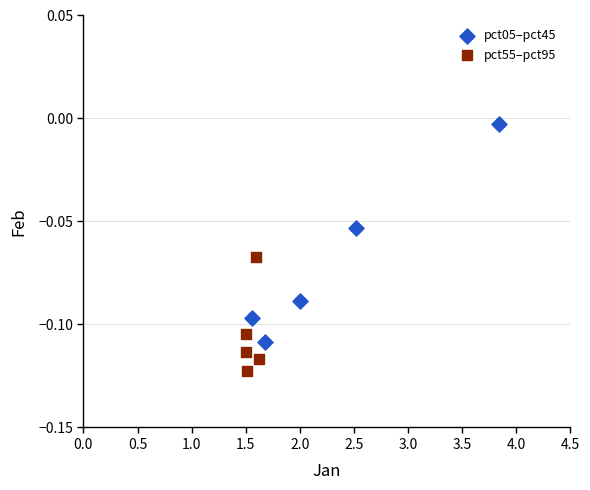

Which series contains the lowest Y value?

pct55–pct95